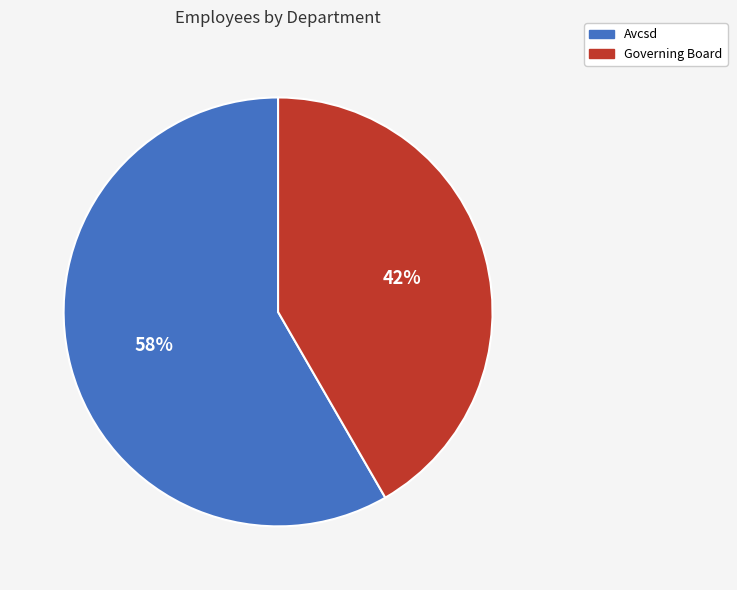

Combined, do Avcsd and Governing Board account for over 50%?

Yes